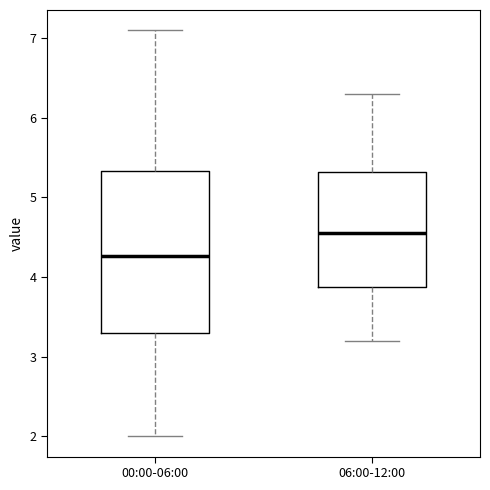

Where does the median line of the box for 00:00-06:00 sit on the y-axis? The values are not printed on the chart, so give them approximately, as read against the axis.

4.3